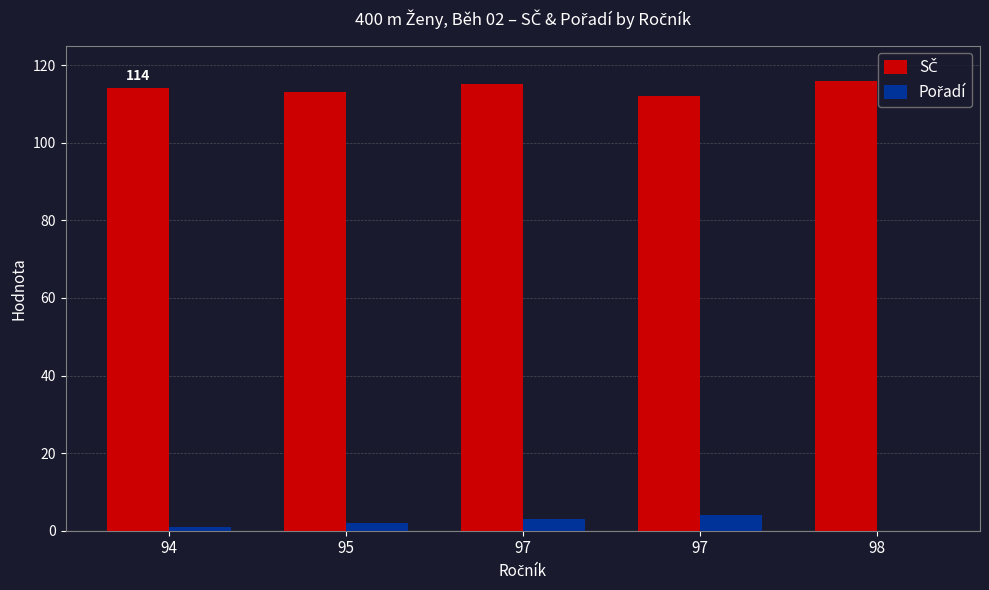

Which series has the widest spread of values?

SČ